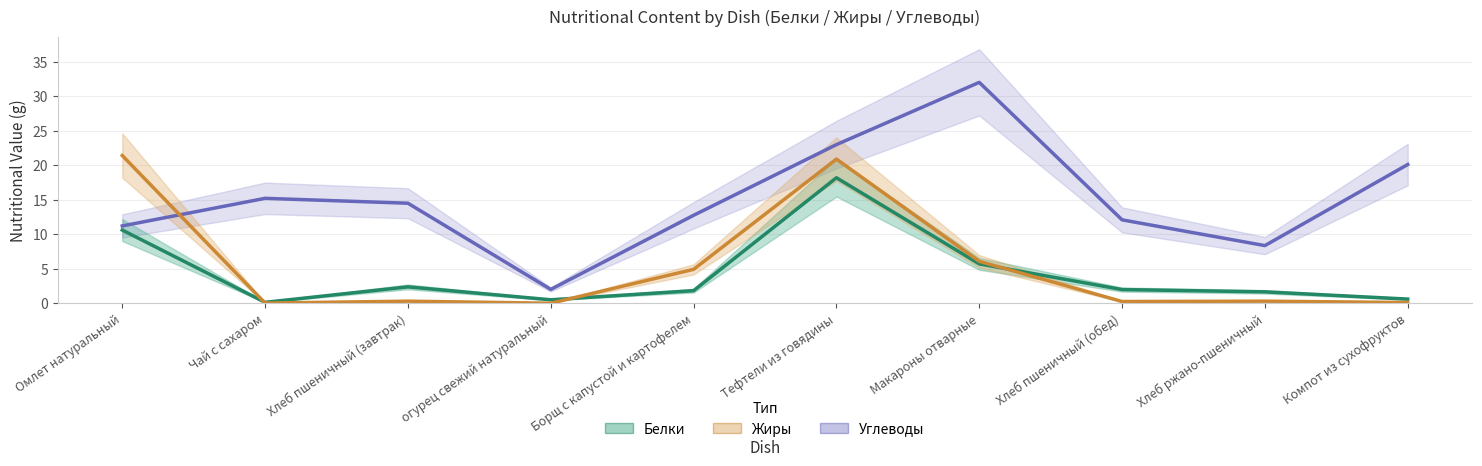

Count the number of data series in this chart.

3